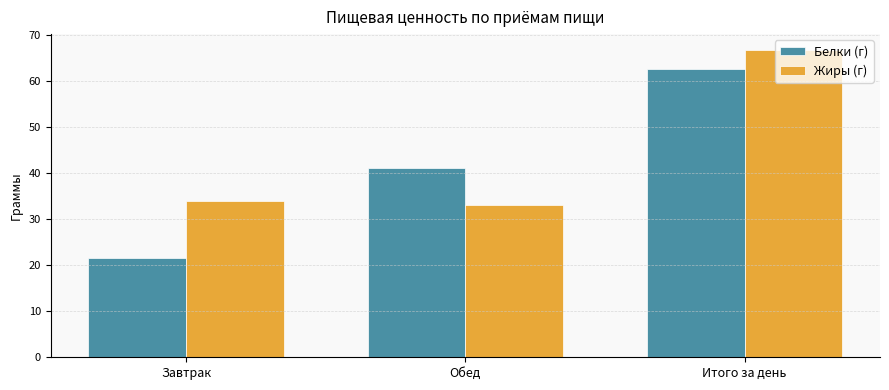

Reading right to left, what are all the values shown in this chart?

Белки (г): 62.7	41.2	21.6
Жиры (г): 66.9	33.0	33.9